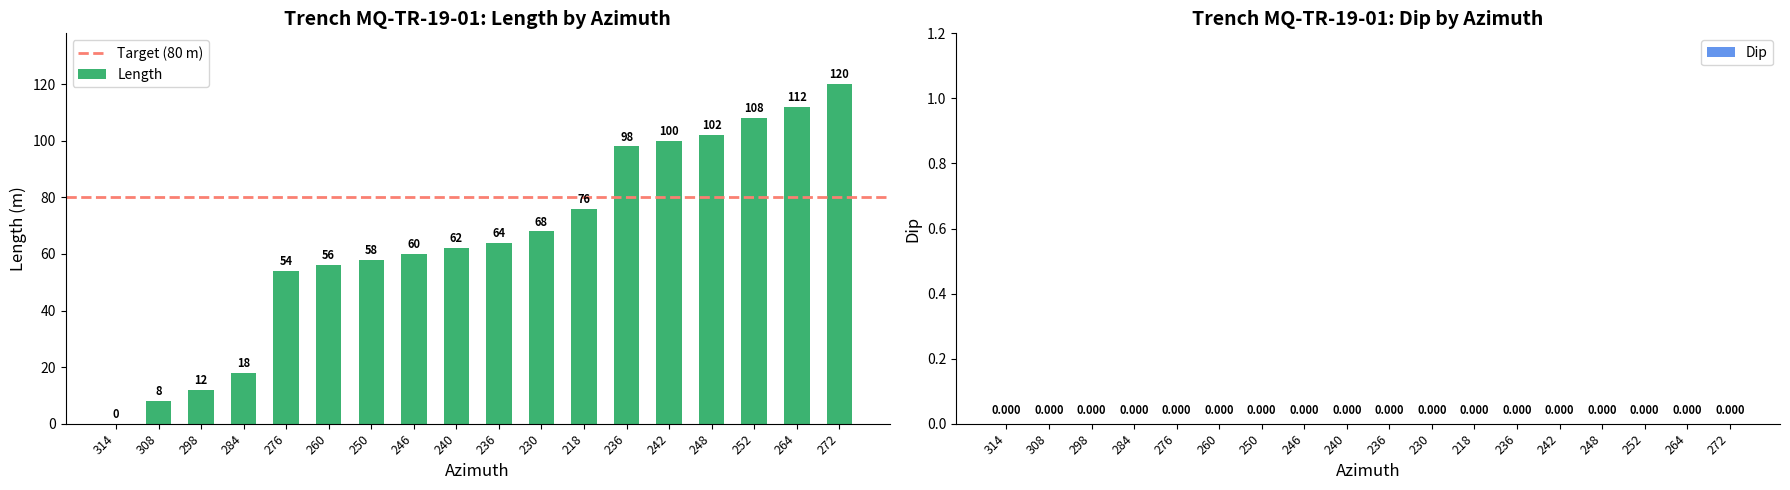

True or false: the data shows 68 at 230.

True